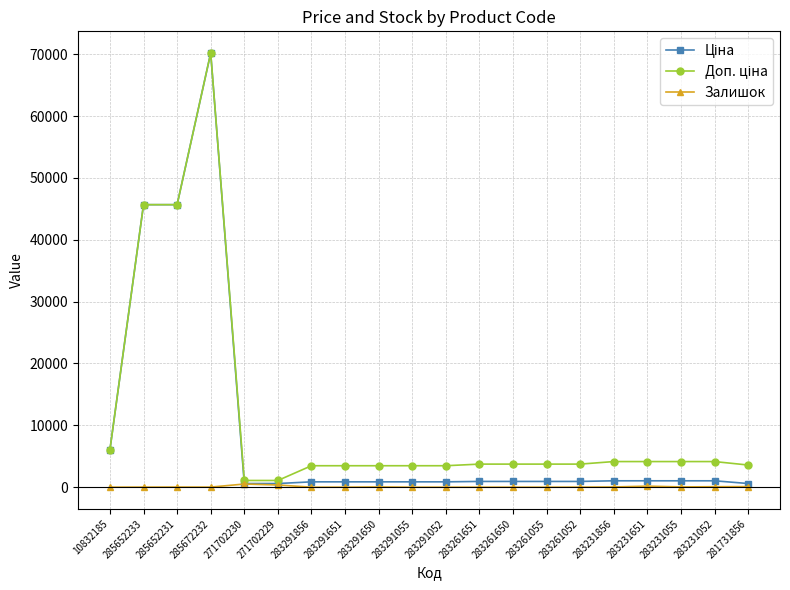

The Залишок series shows 172.0 at 283231651. True or false?

True